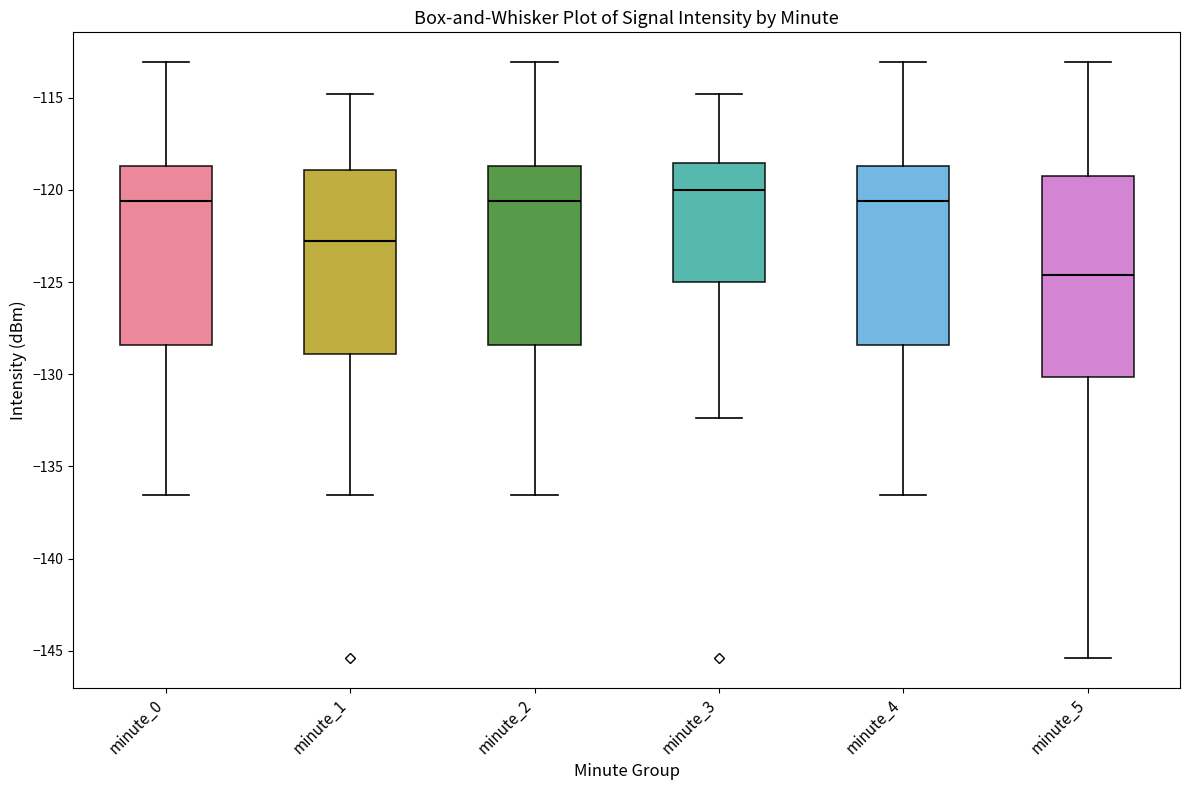

Which box's median line is the lowest?

minute_5